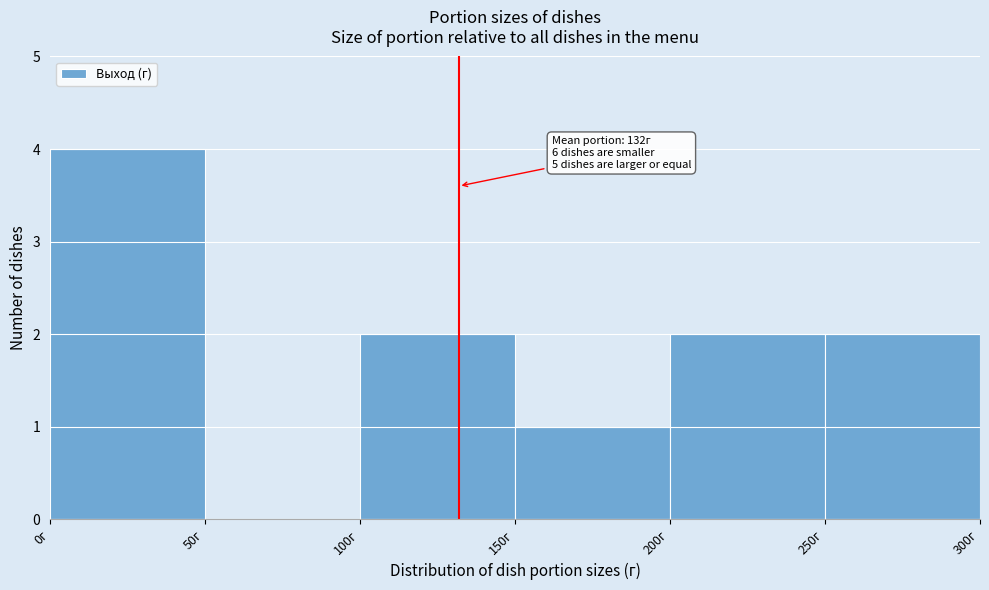

Over which range of the x-axis is the bar tallest?

0 to 50